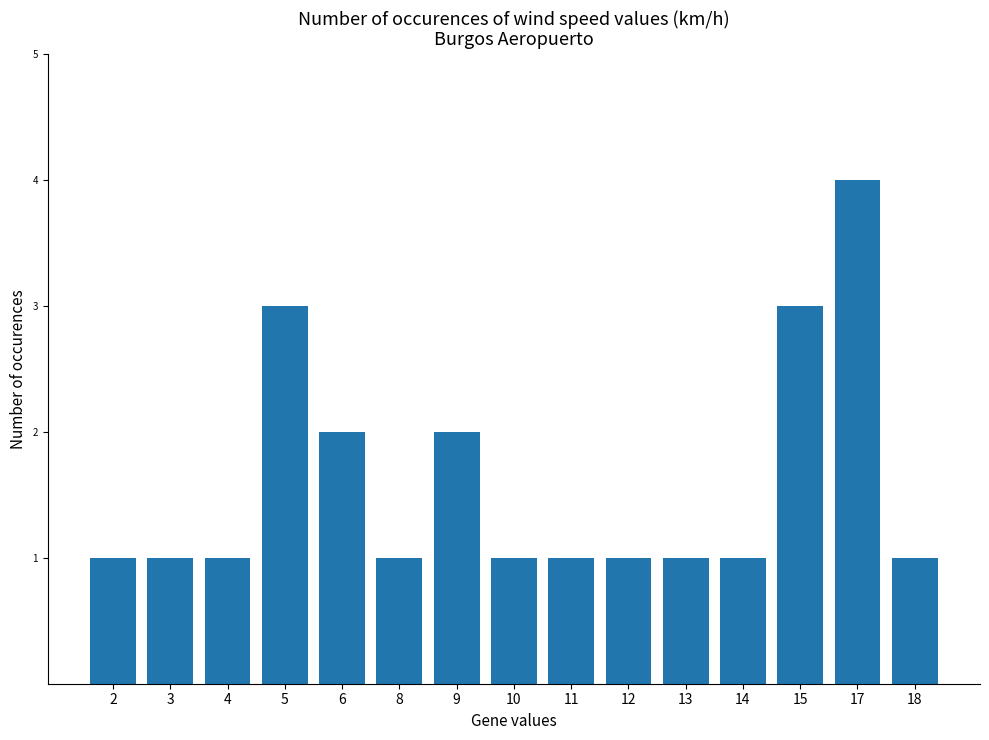

What is the value of the 15th bar from the left?

1